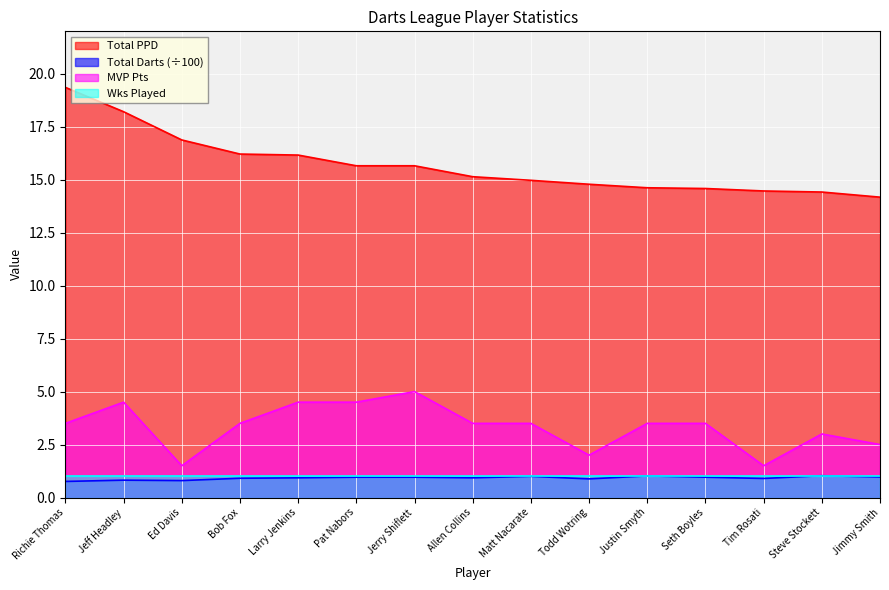

How many lines are shown in the chart?

4